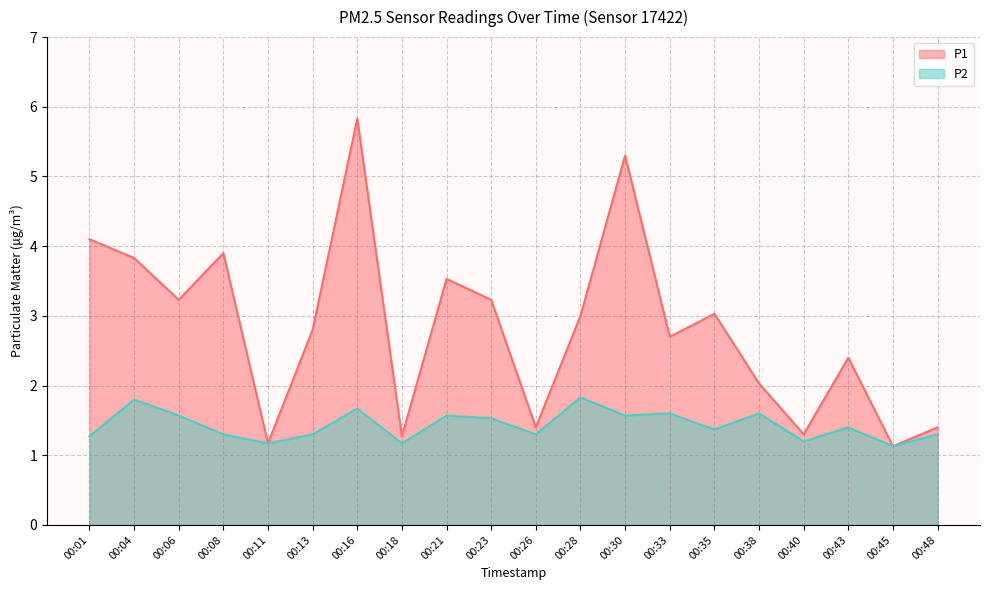

Reading left to right, extract all data points from this chart.

P1: 4.1	3.8	3.2	3.9	1.2	2.8	5.8	1.3	3.5	3.2	1.4	3.0	5.3	2.7	3.0	2.0	1.3	2.4	1.1	1.4
P2: 1.3	1.8	1.6	1.3	1.2	1.3	1.7	1.2	1.6	1.5	1.3	1.8	1.6	1.6	1.4	1.6	1.2	1.4	1.1	1.3